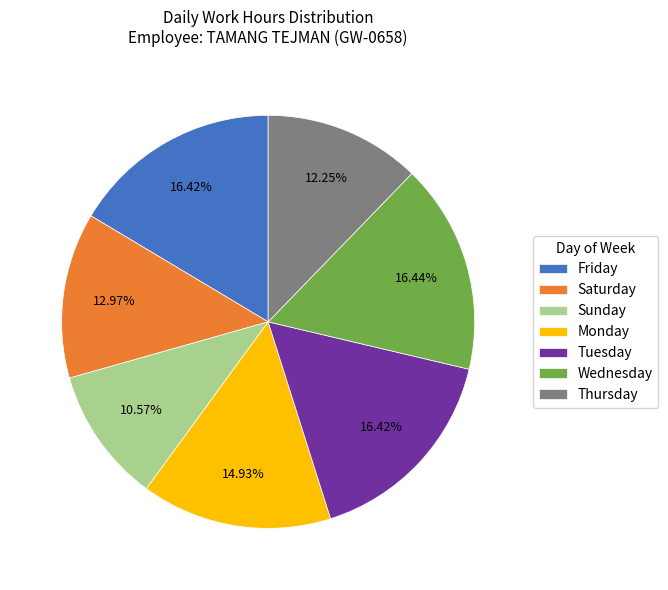

What is the ratio of the value at Sunday to the value at Thursday?

0.9